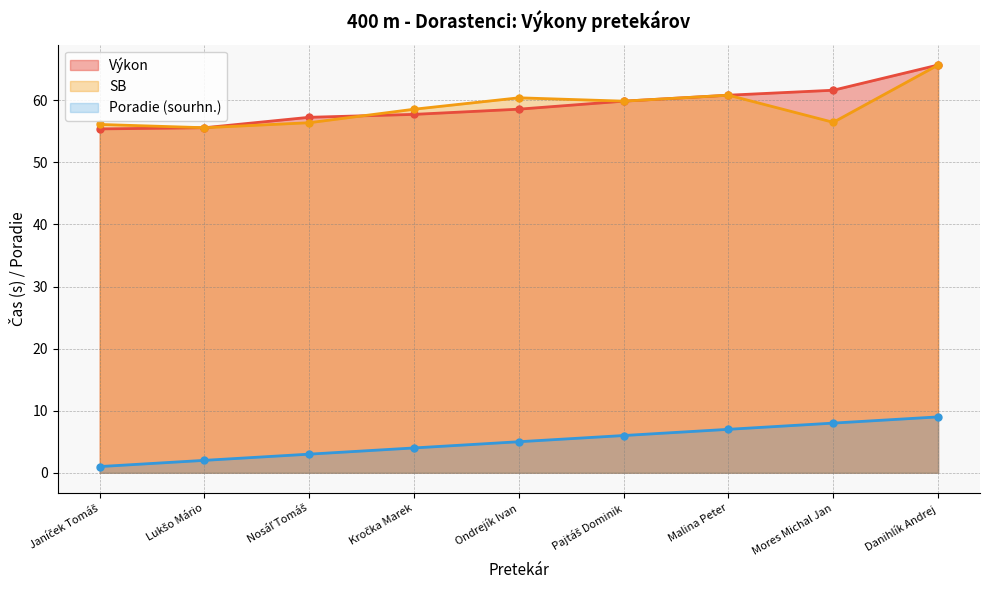

What is the minimum value shown in the chart?

1.0